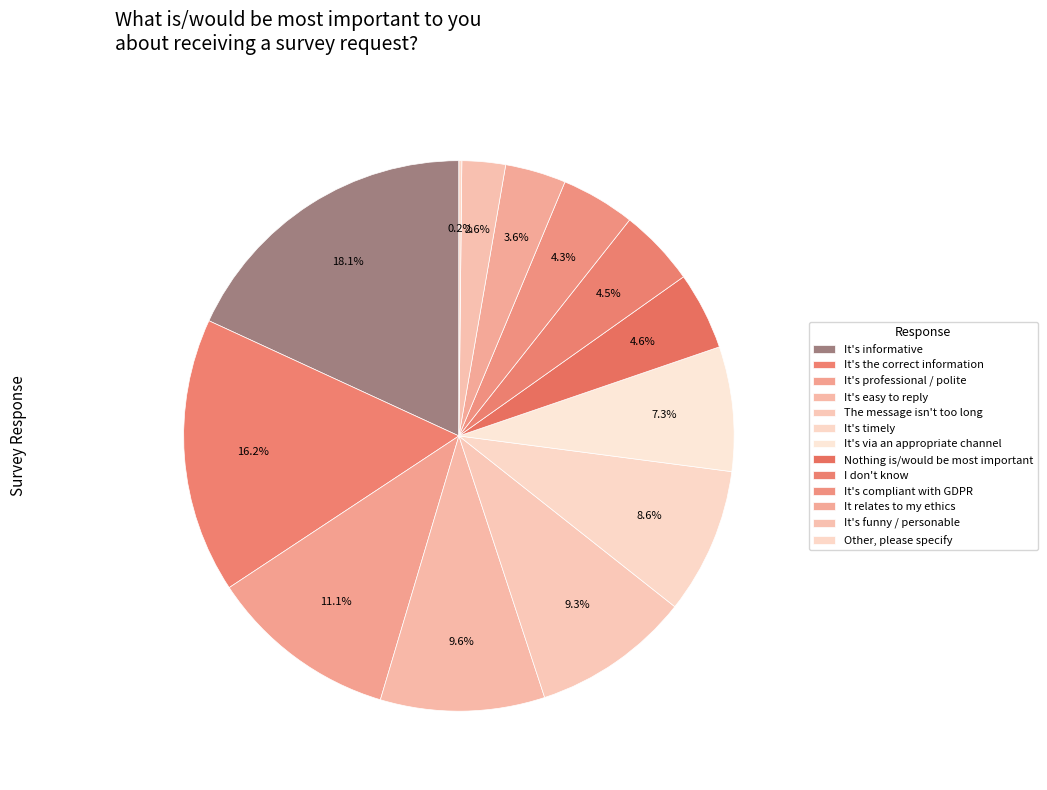

To the nearest percent, what portion does It's the correct information represent?

16%